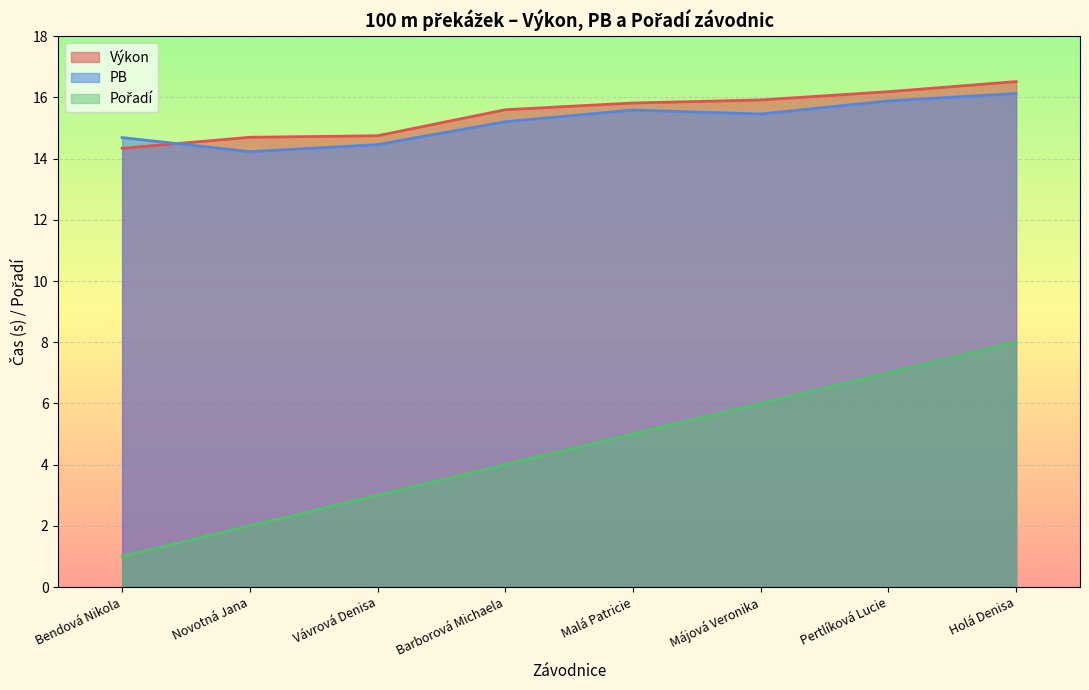

Reading left to right, list all the values displayed in this chart.

Pořadí: Bendová Nikola=1.0	Novotná Jana=2.0	Vávrová Denisa=3.0	Barborová Michaela=4.0	Malá Patricie=5.0	Májová Veronika=6.0	Pertlíková Lucie=7.0	Holá Denisa=8.0
Výkon: Bendová Nikola=14.3	Novotná Jana=14.7	Vávrová Denisa=14.8	Barborová Michaela=15.6	Malá Patricie=15.8	Májová Veronika=15.9	Pertlíková Lucie=16.2	Holá Denisa=16.5
PB: Bendová Nikola=14.7	Novotná Jana=14.2	Vávrová Denisa=14.5	Barborová Michaela=15.2	Malá Patricie=15.6	Májová Veronika=15.5	Pertlíková Lucie=15.9	Holá Denisa=16.1